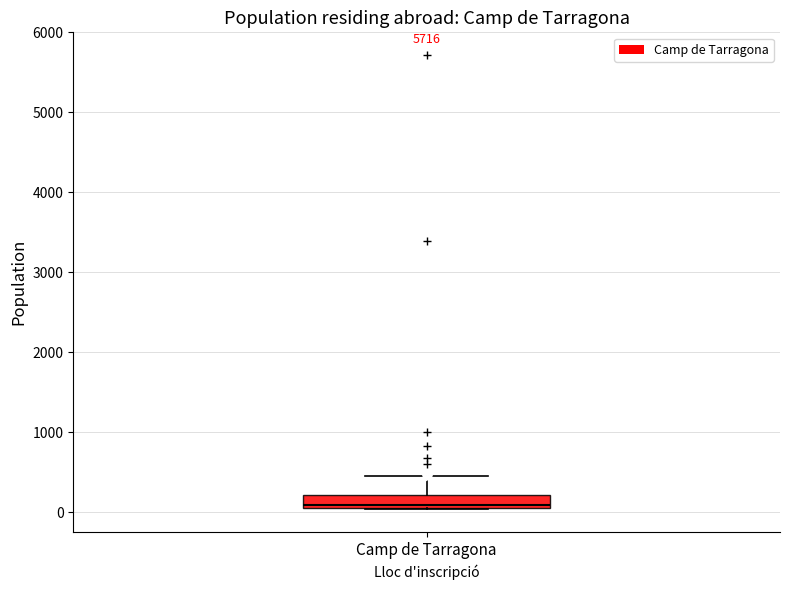

Transcribe this box plot: give where the median line is, the range the box spans, and where the two whiskers end, as read against the y-axis. The values are not printed on the chart, so give them approximately, as read against the axis.

median 100 (just above the box's lower edge), box 100 to 200, whiskers 0 to 400